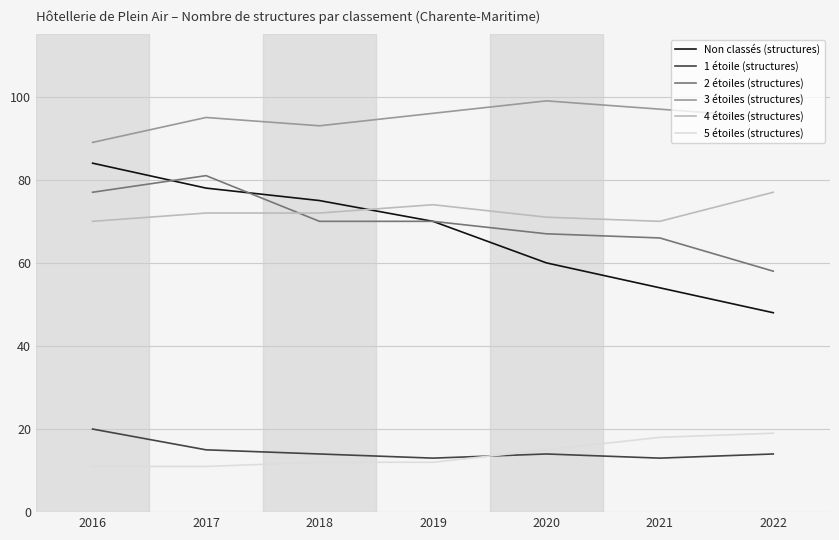

Between 2016 and 2020, which series saw the biggest shift?

Non classés (structures)